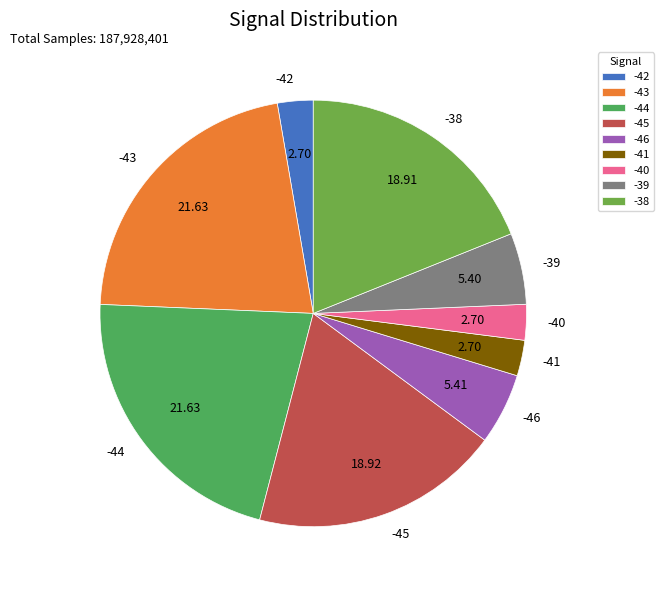

How many segments does this pie chart have?

9